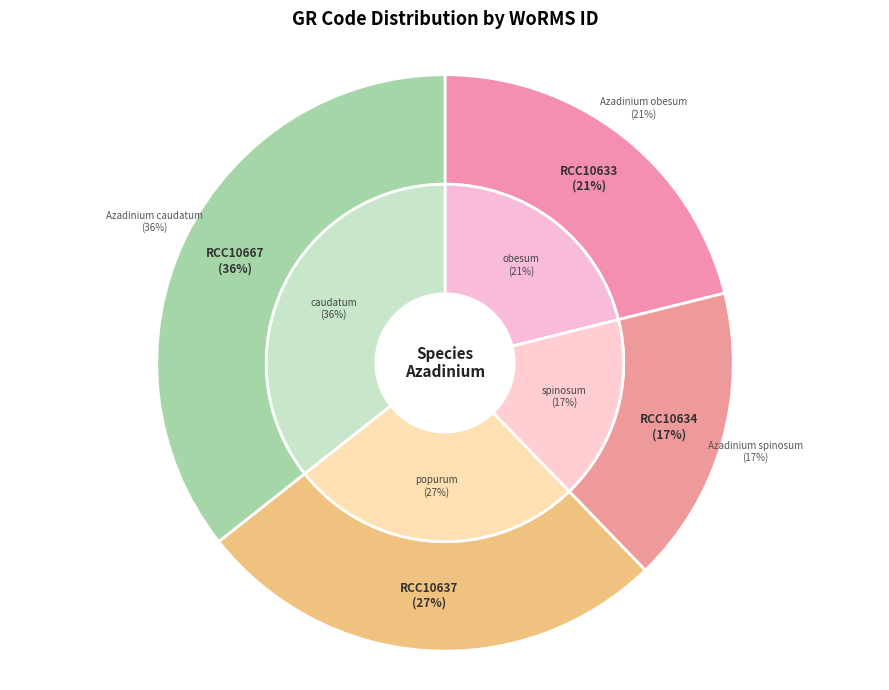

Which has a higher value, RCC10667 or RCC10633?

RCC10667